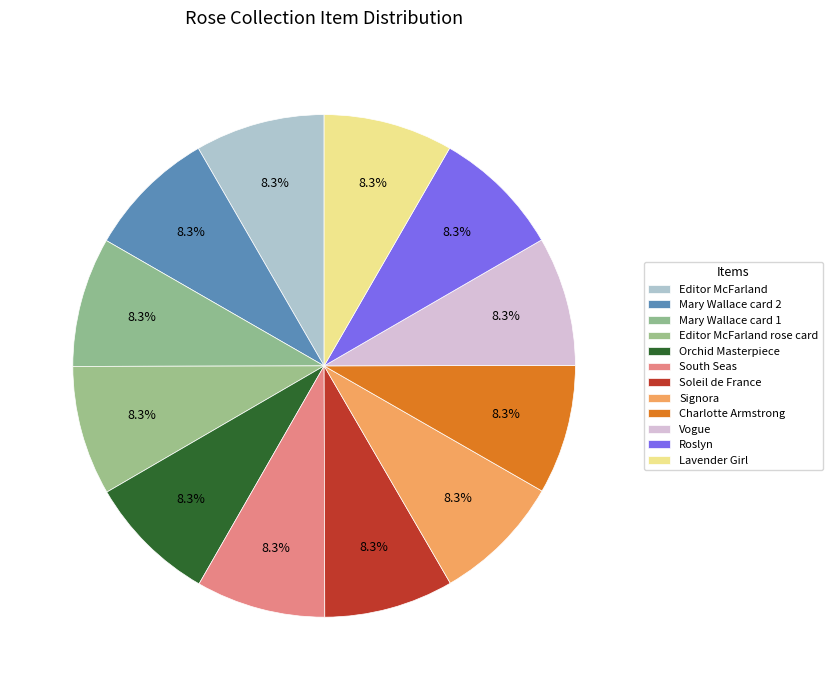

Is Mary Wallace card 2 the majority of the pie?

No